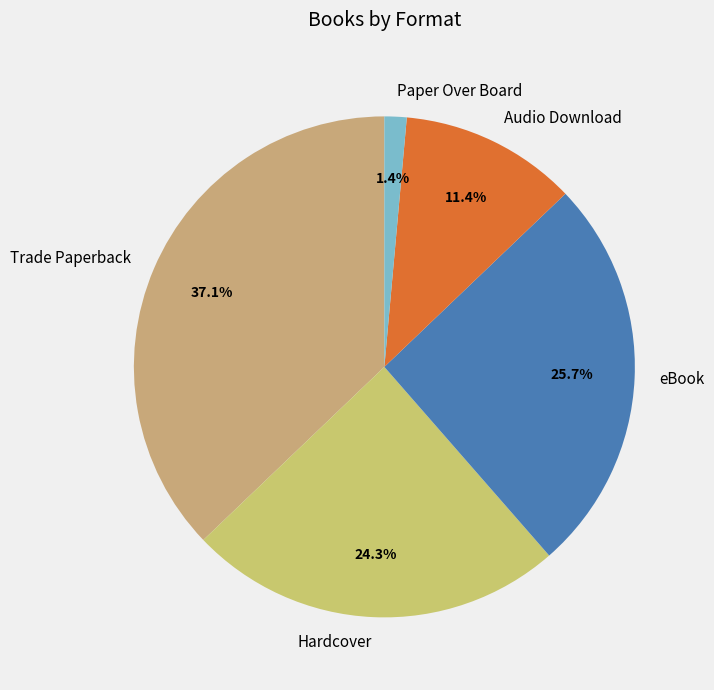

How much of the chart is everything except Trade Paperback?

62.9%